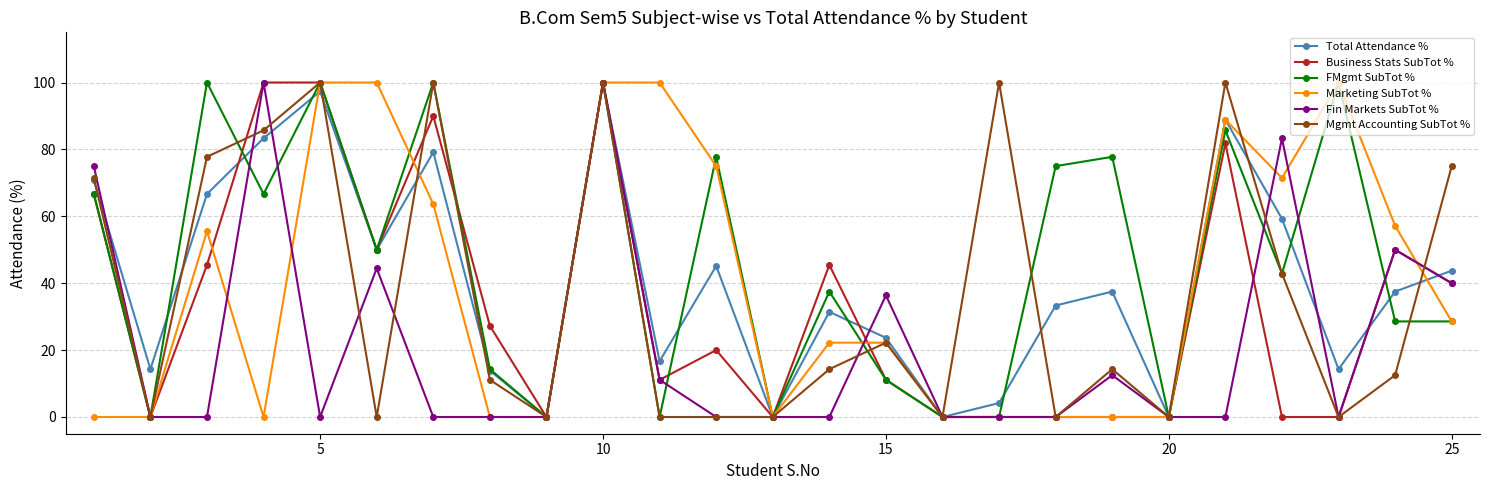

How many interior local peaks does the FMgmt SubTot % series have?

9